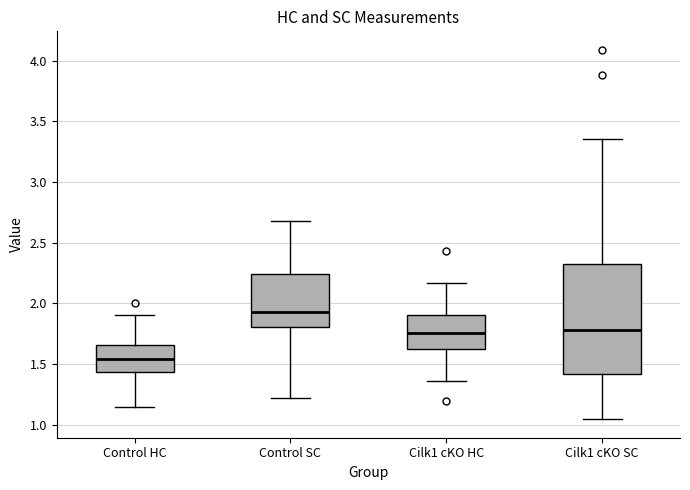

Where does the upper whisker of the box for Cilk1 cKO HC end on the y-axis? The values are not printed on the chart, so give them approximately, as read against the axis.

2.15